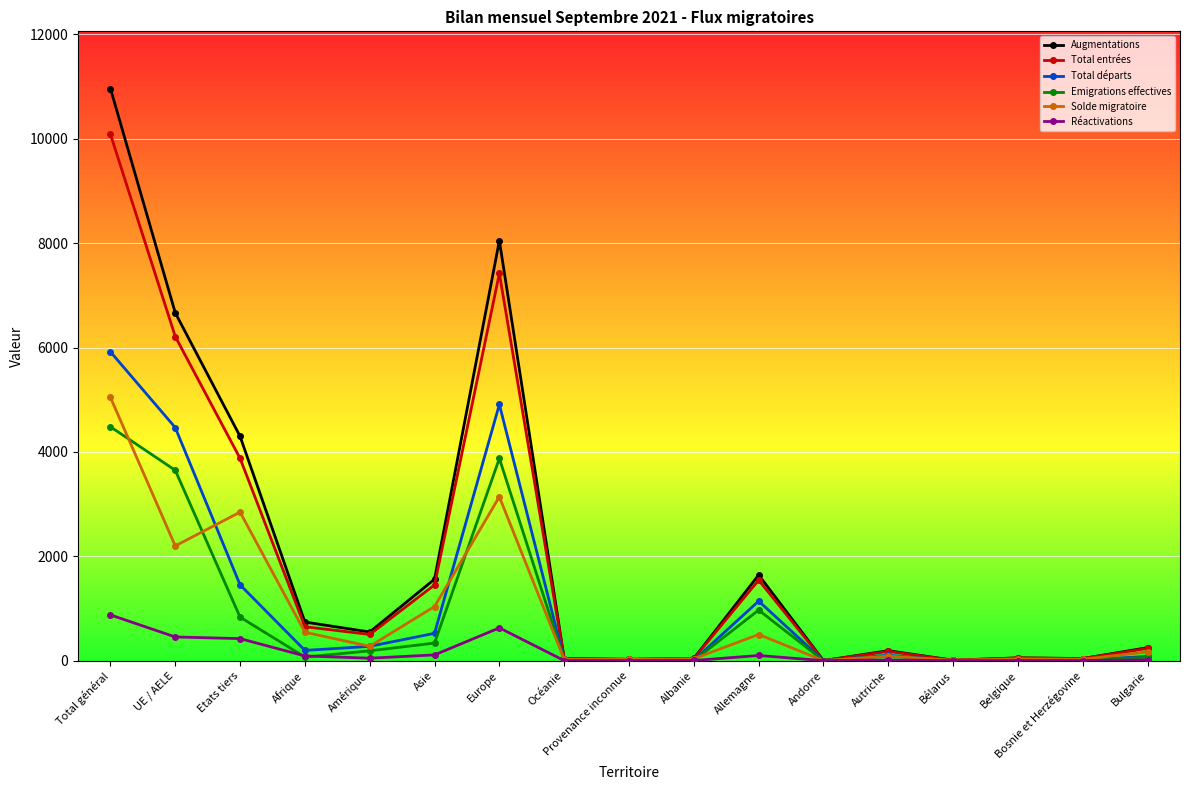

What is the label of the 15th point from the left?

Belgique